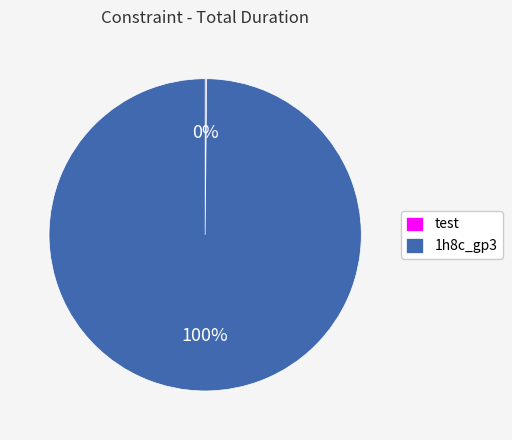

What is the largest slice in the pie chart?

1h8c_gp3